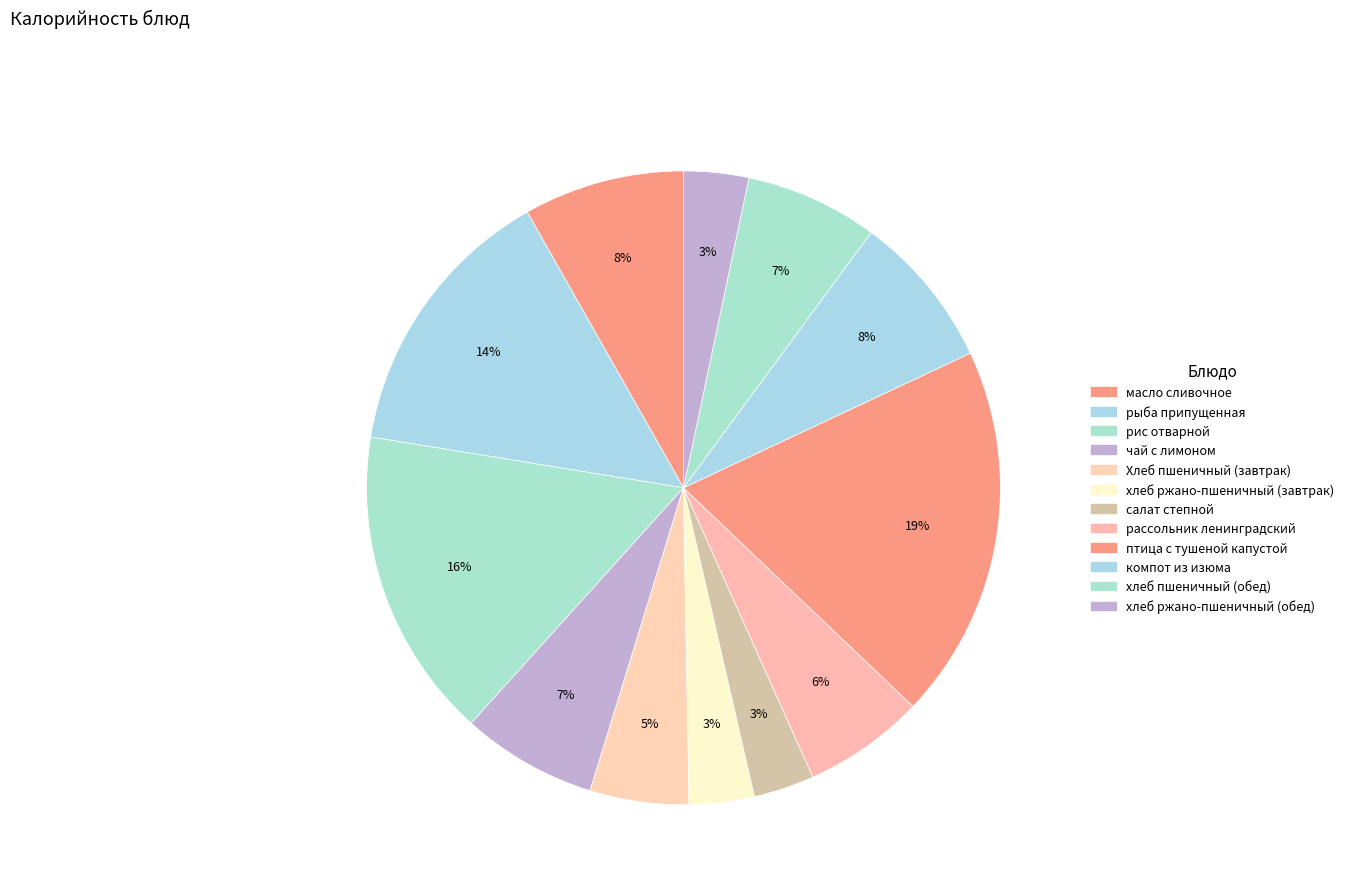

How many slices are in this pie chart?

12